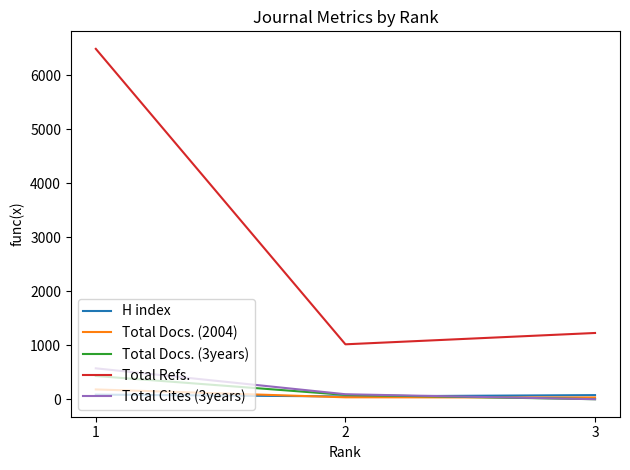

Which series changed the most between 1 and 3?

Total Refs.